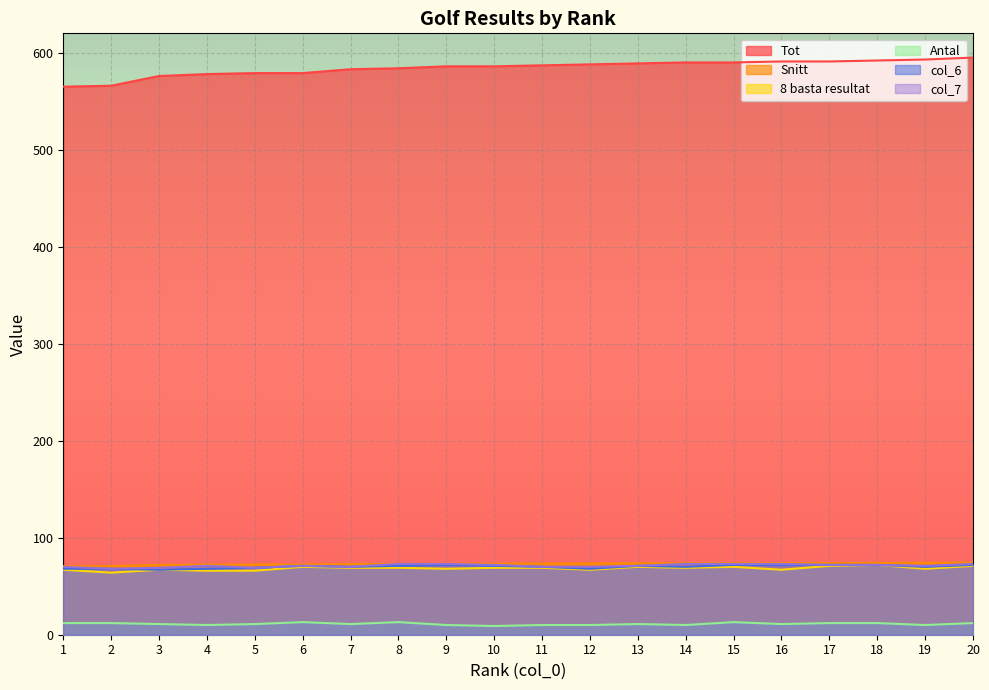

What is the value of the Antal point at the 8th from the left?

13.0